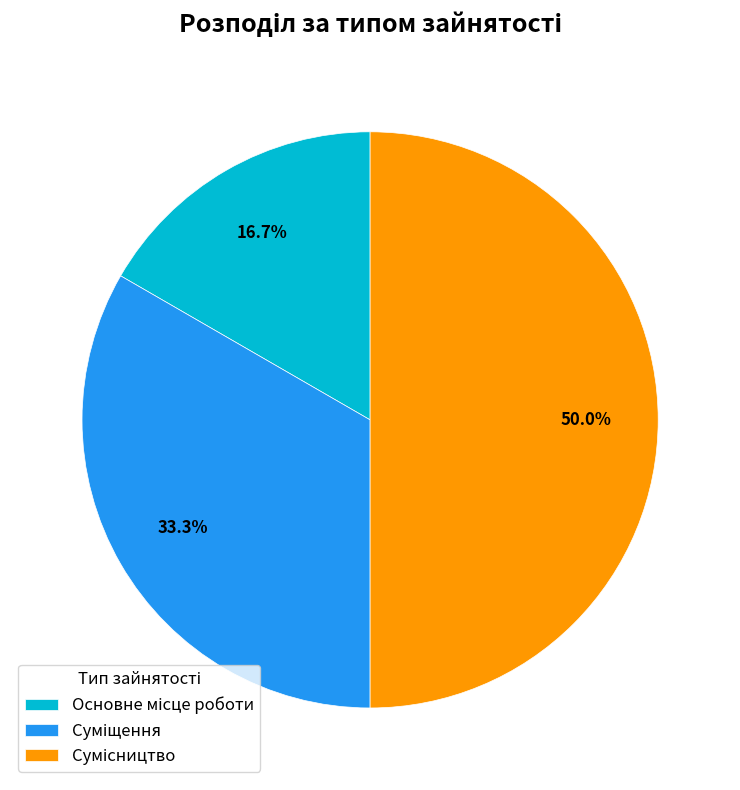

How much of the chart is everything except Основне місце роботи?

83.3%